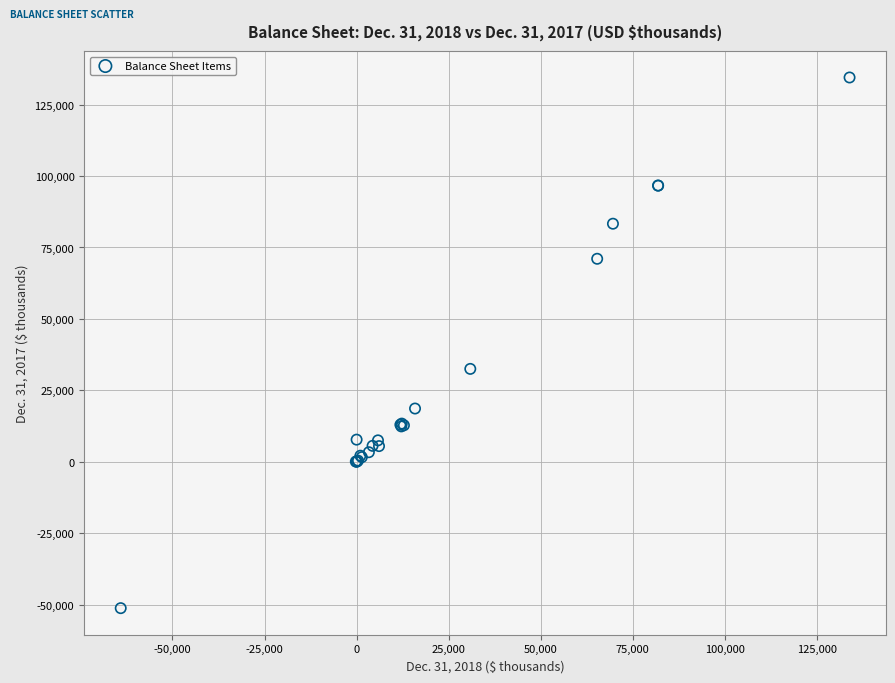

What Y value in the scatter plot is closest to 41623?

32499